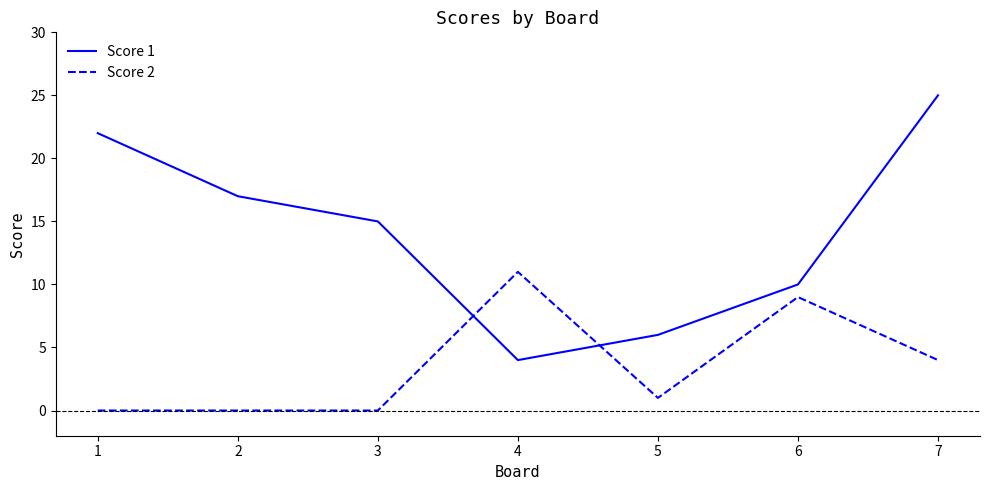

What value does the Score 1 series have at 4?

4